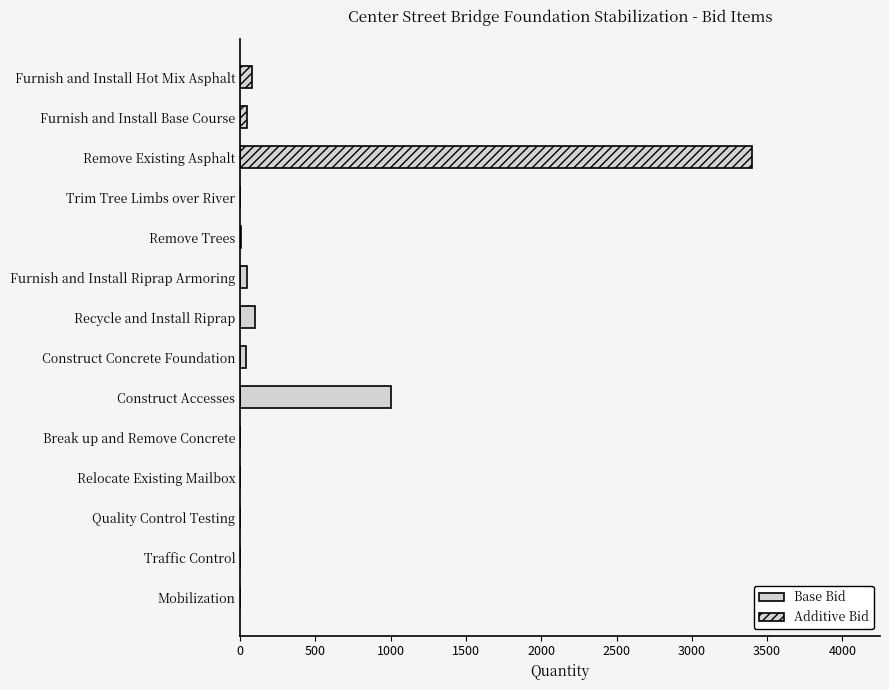

How many data points in Qty are less than 38?

7